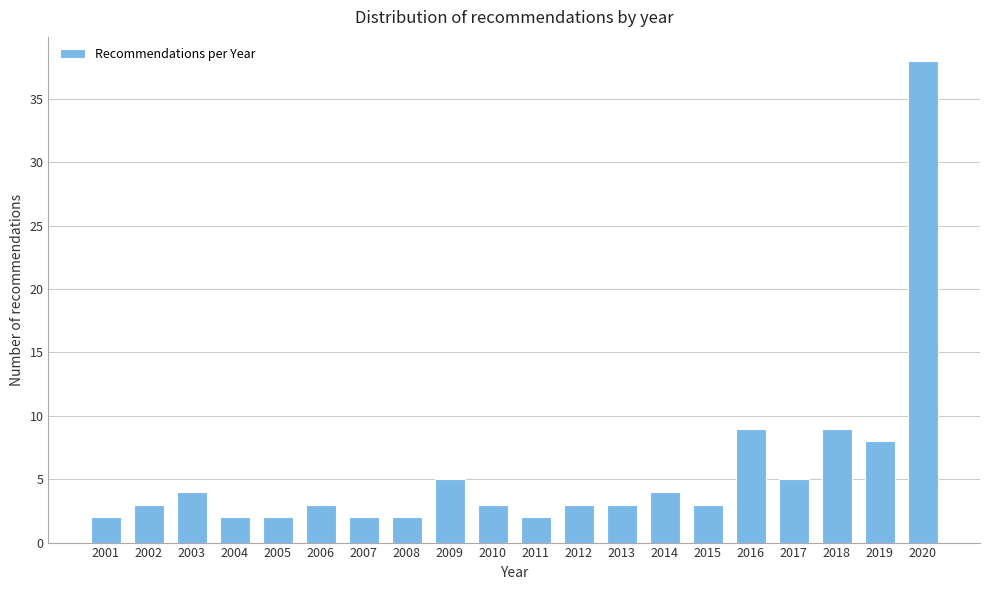

Reading left to right, list all the values displayed in this chart.

2	3	4	2	2	3	2	2	5	3	2	3	3	4	3	9	5	9	8	38